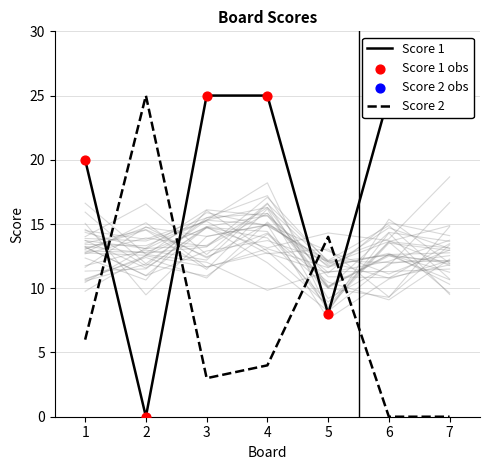

Which series has the widest spread of Y values?

Score 1